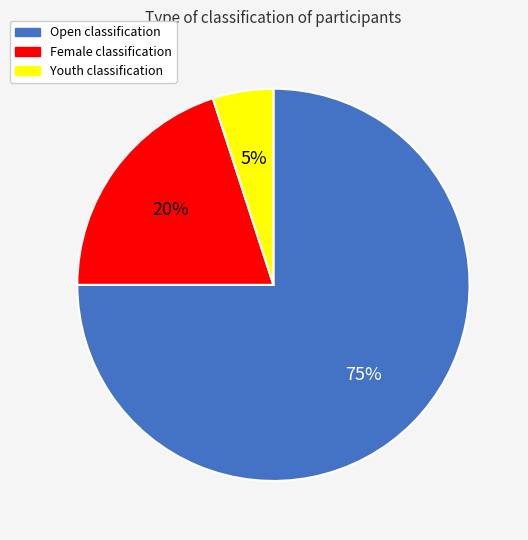

To the nearest percent, what is the combined percentage of Open and Youth?

80%